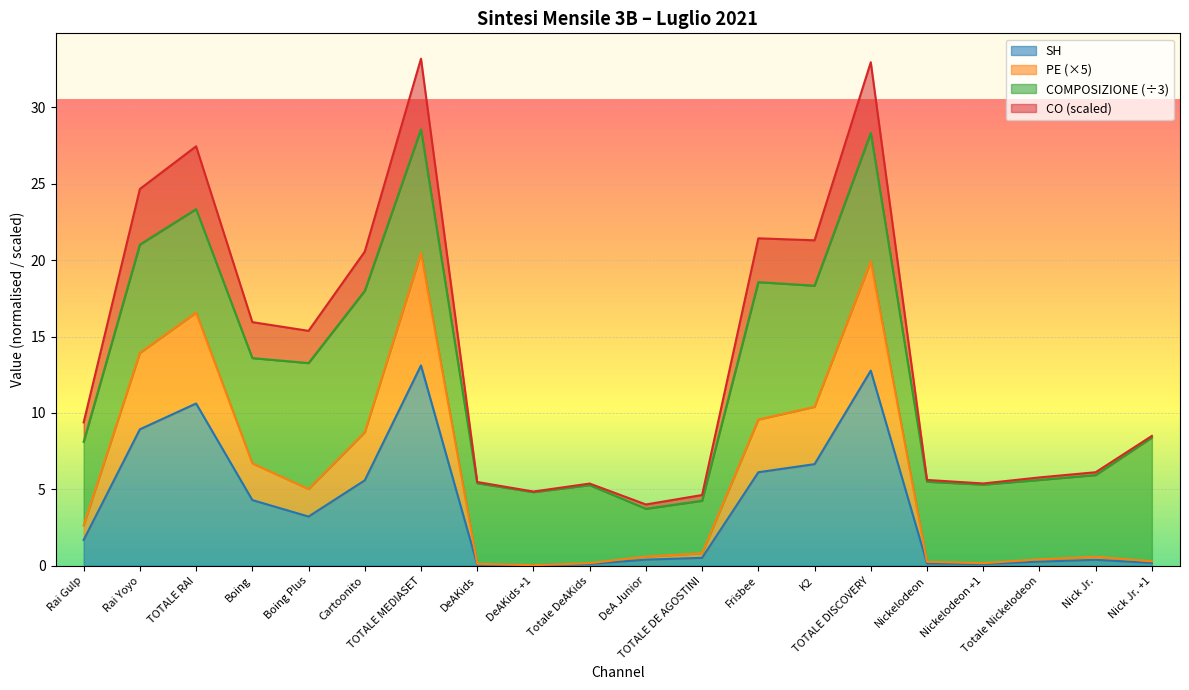

Which series has the widest spread of values?

CO